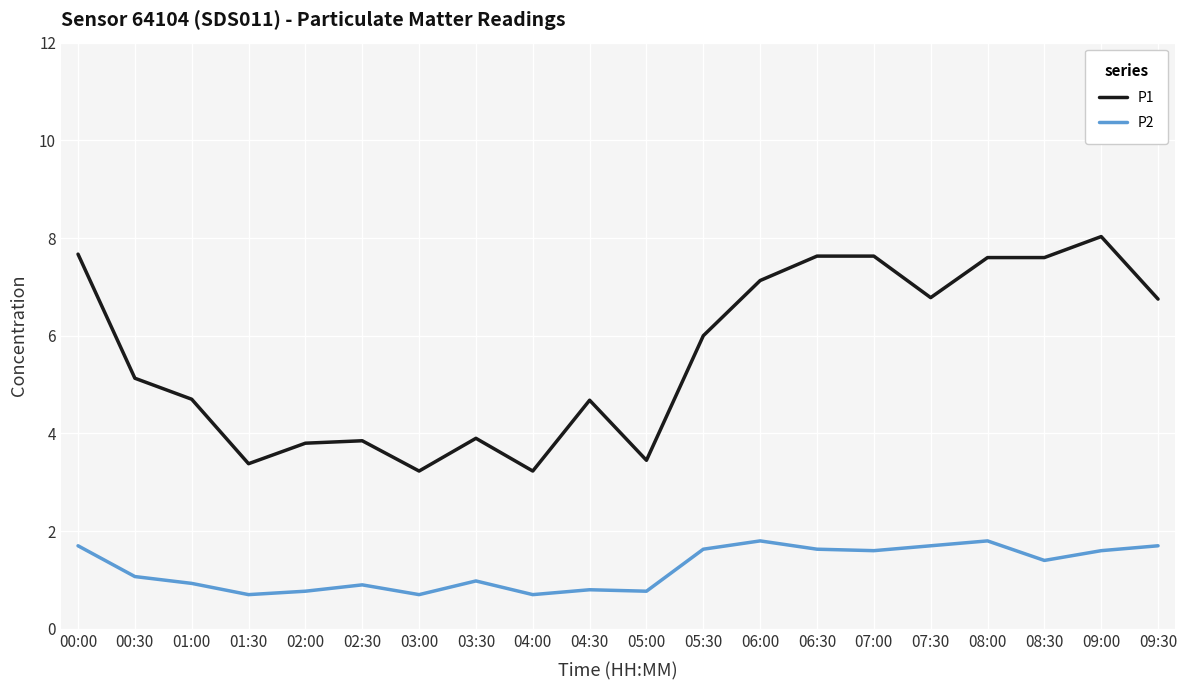

What is the smallest value displayed?

0.7